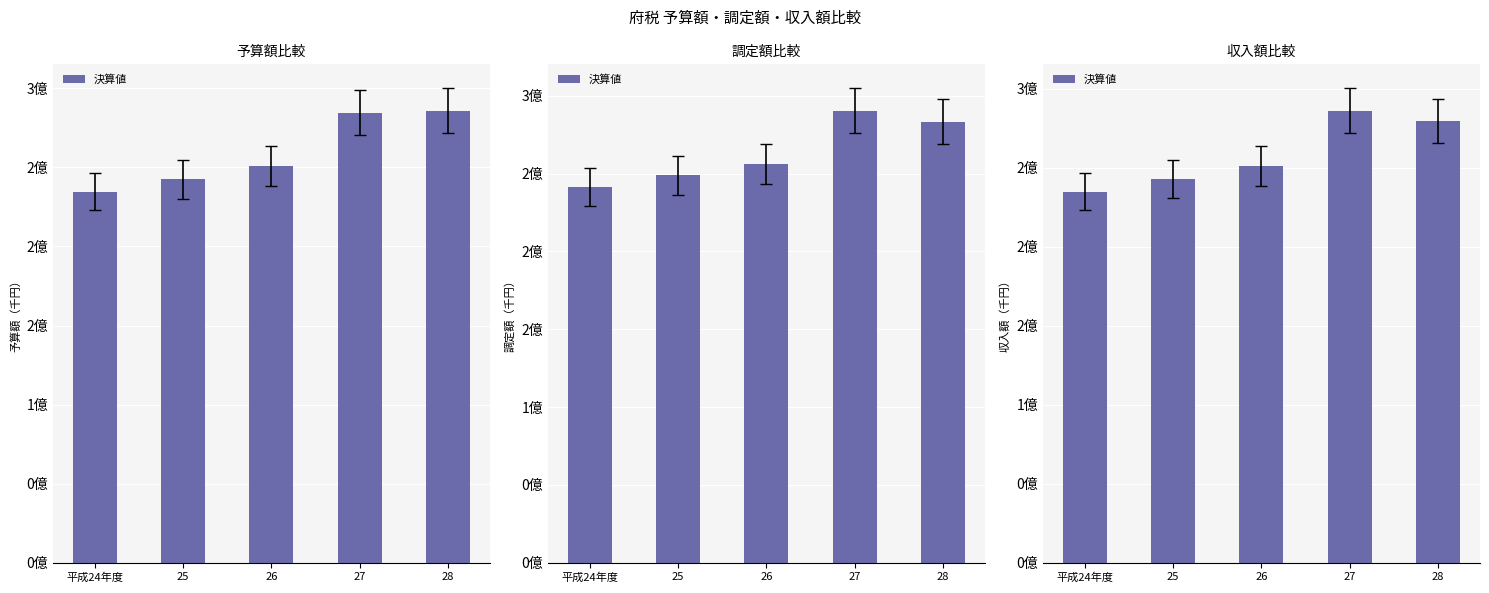

Reading left to right, transcribe all the data shown in this chart.

平成24年度=234625675	25=242765609	26=251009808	27=286049322	28=279406759